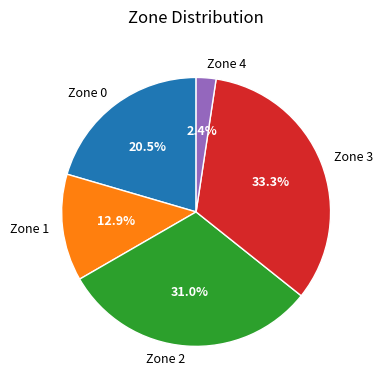

Which slice is the largest?

Zone 3